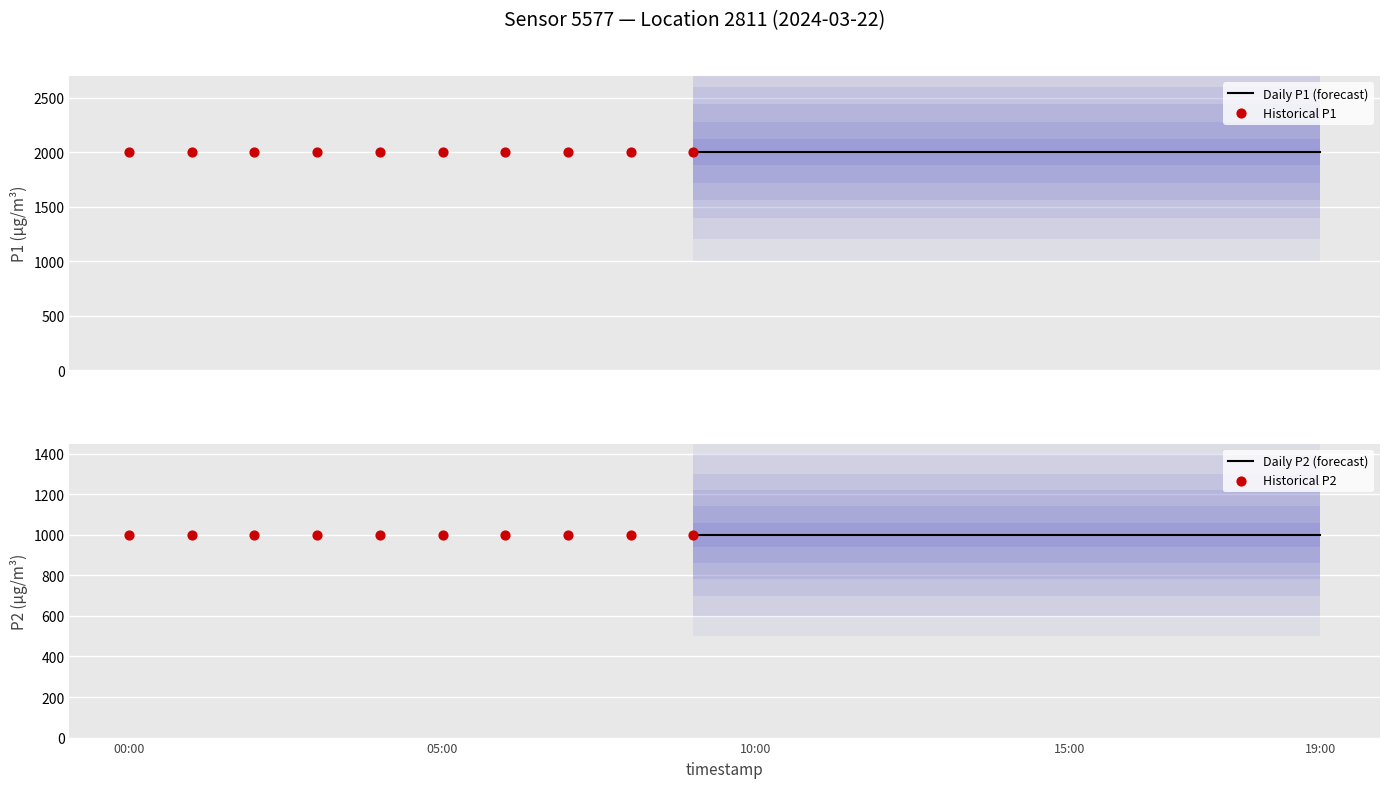

Is the value of P2 at 15:00 greater than the value of P1 at 03:00?

No